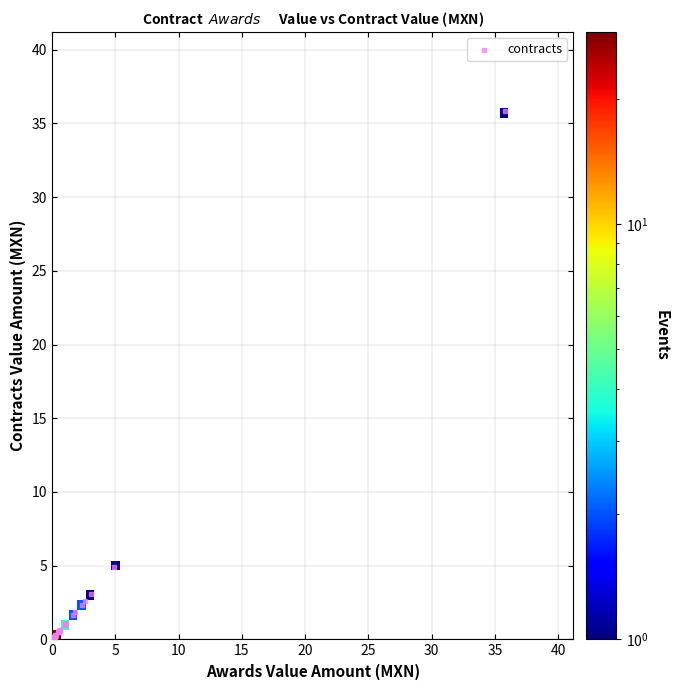

What Y value in the scatter plot is closest to 17?

4.9